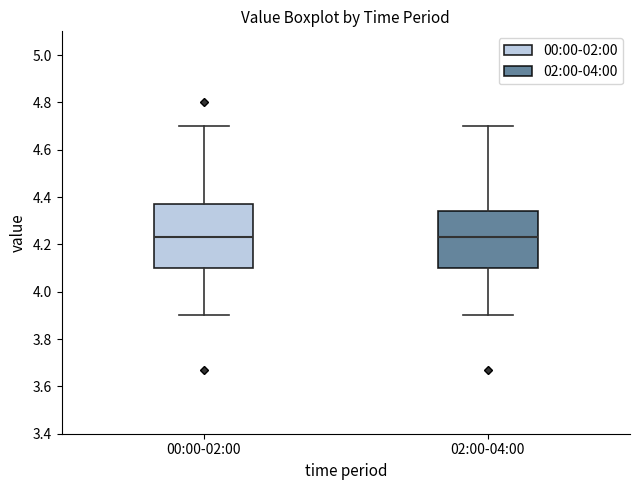

Where is the upper edge of the box for 00:00-02:00 on the y-axis? The values are not printed on the chart, so give them approximately, as read against the axis.

4.38